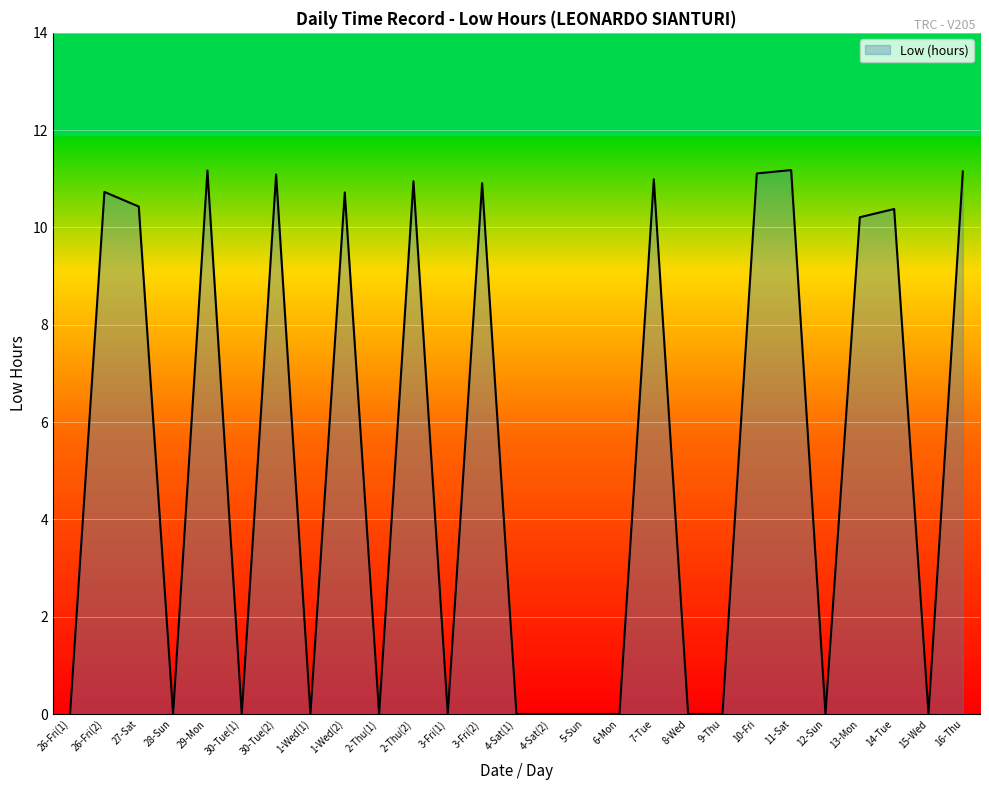

The chart shows a value of 0.0 at 3-Fri(1). True or false?

True